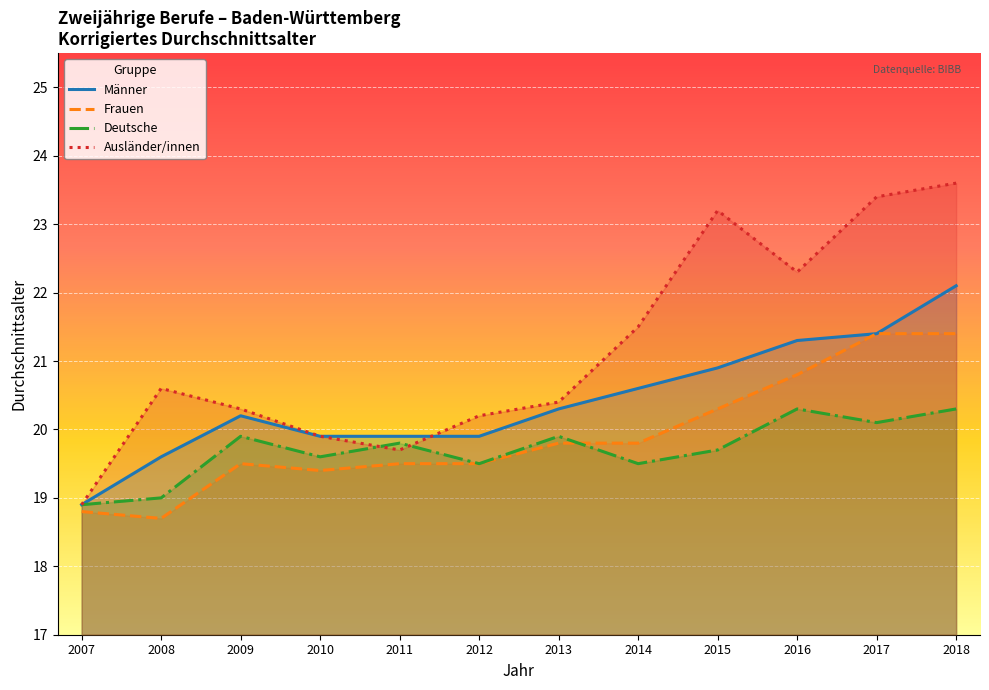

How many intersections are there between Ausländer/innen and Deutsche?

2